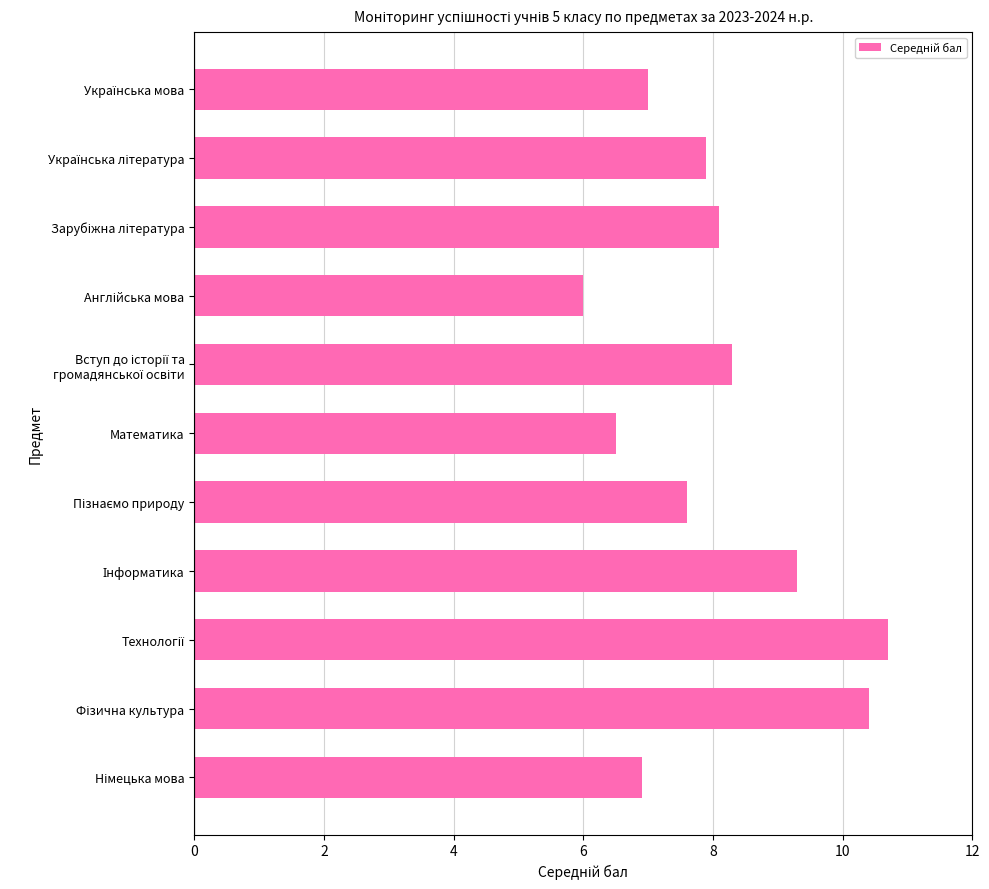

What is the difference between the maximum and minimum values?

4.7